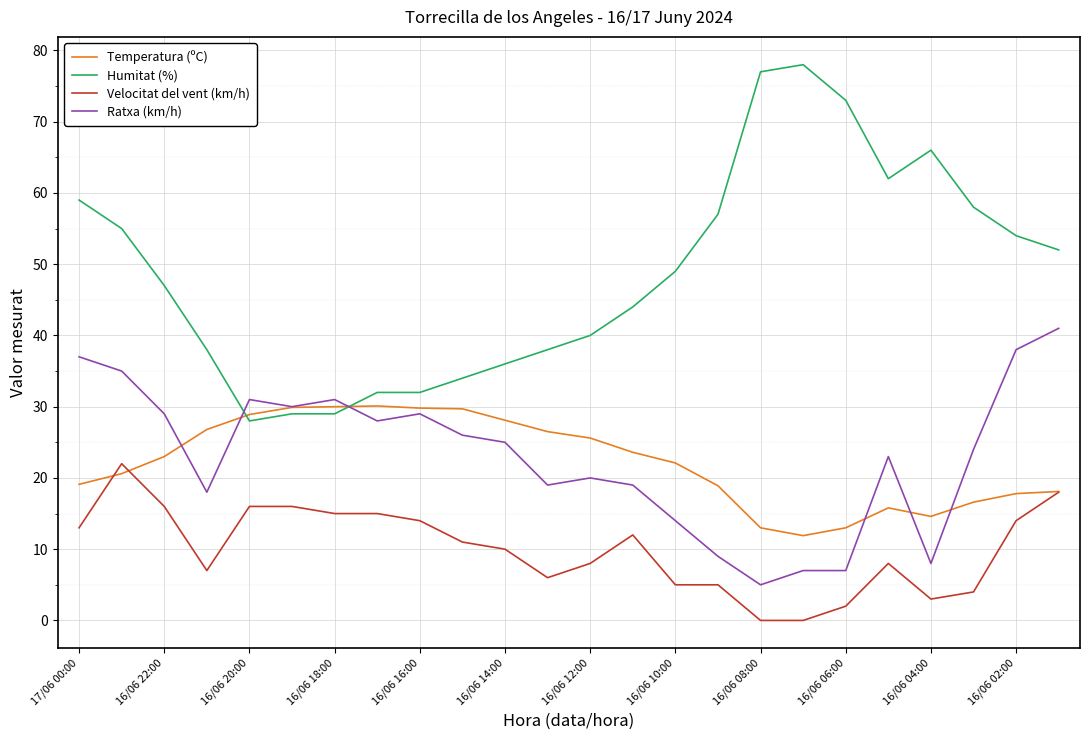

Which series has the largest total across all categories?

Humitat (%)